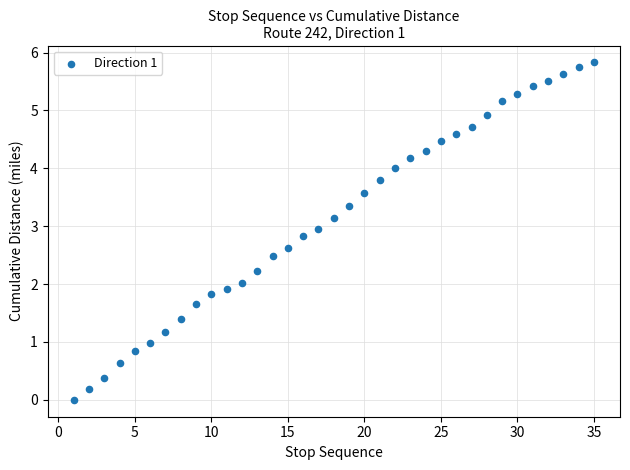

What is the range of Y values (max minus min)?

5.8